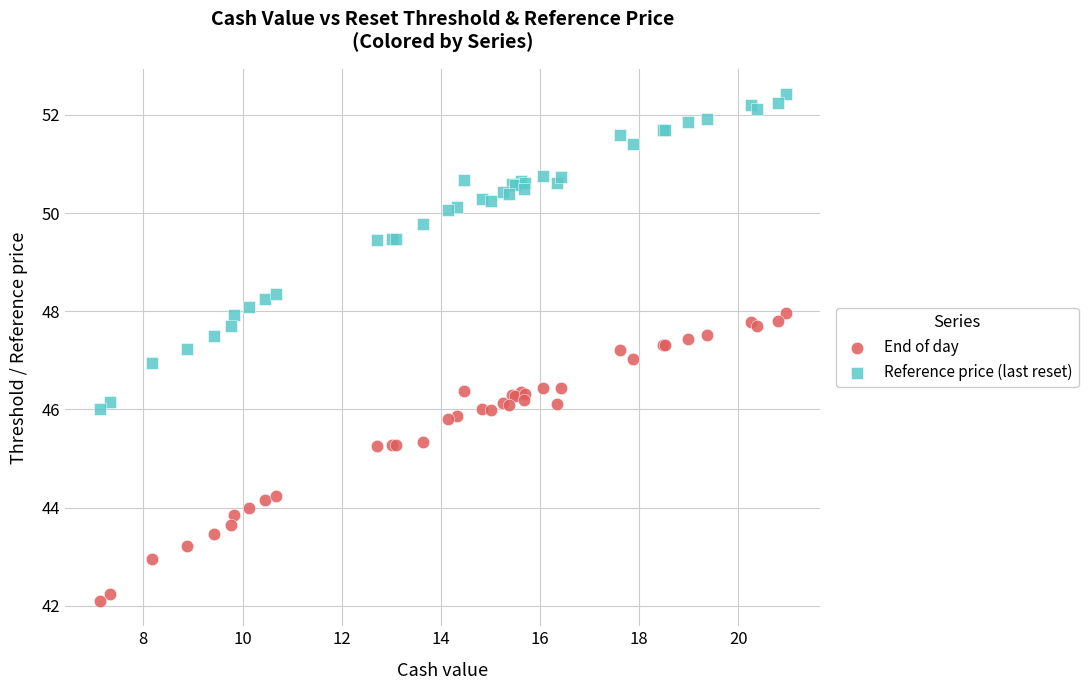

Which series reaches the minimum Y coordinate?

End of day